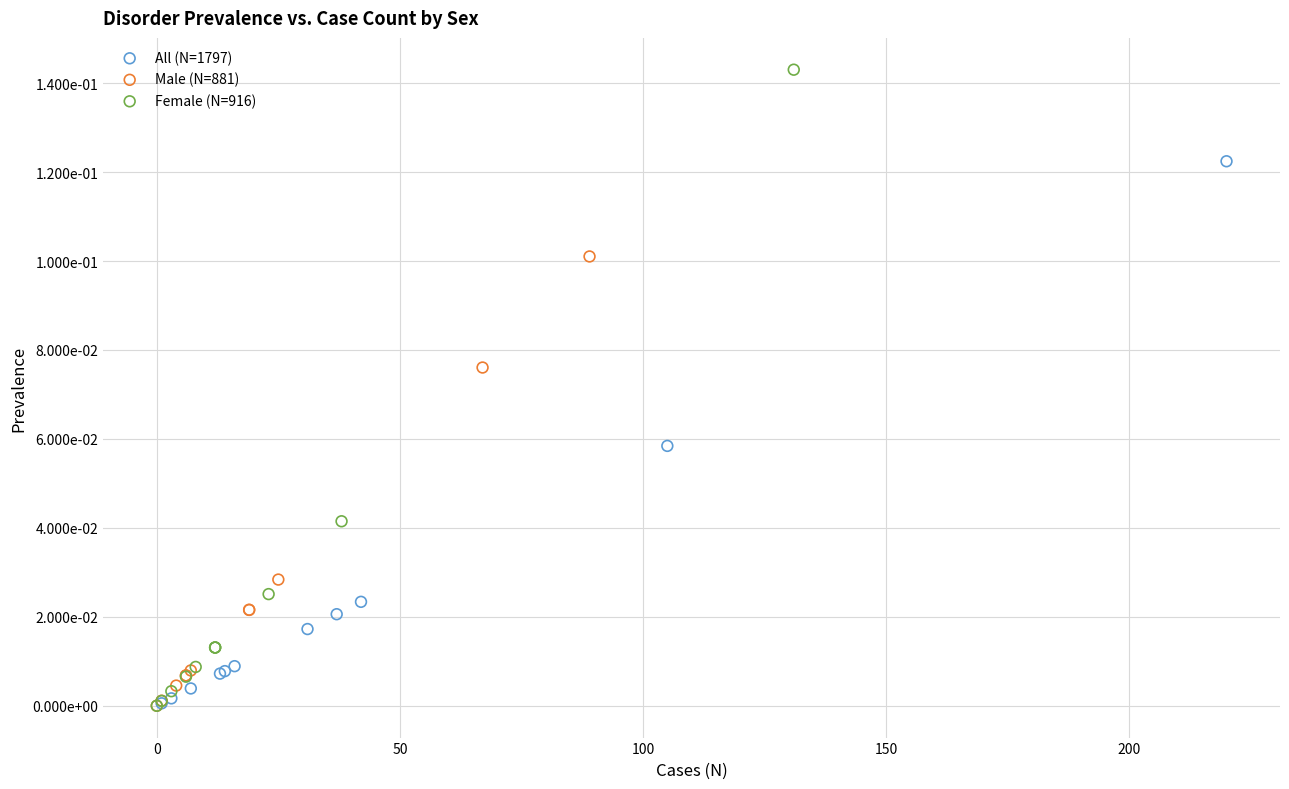

What are all the series names shown in the legend?

All (N=1797), Male (N=881), Female (N=916)